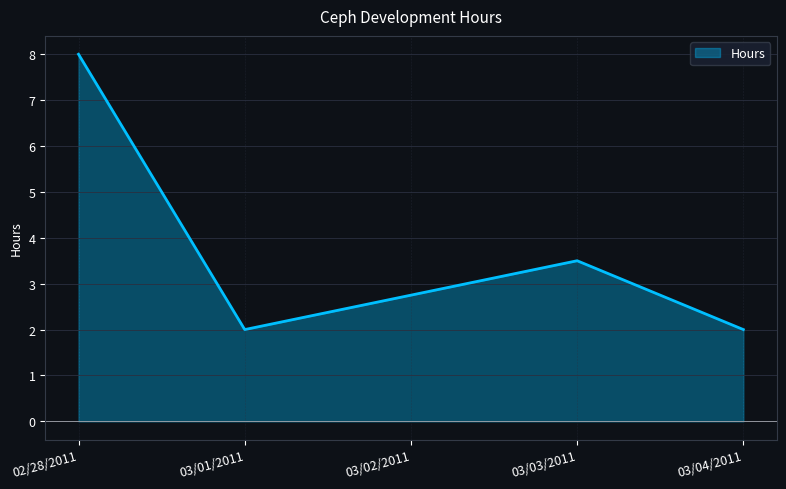

True or false: the data shows 3.3 at 03/04/2011.

False